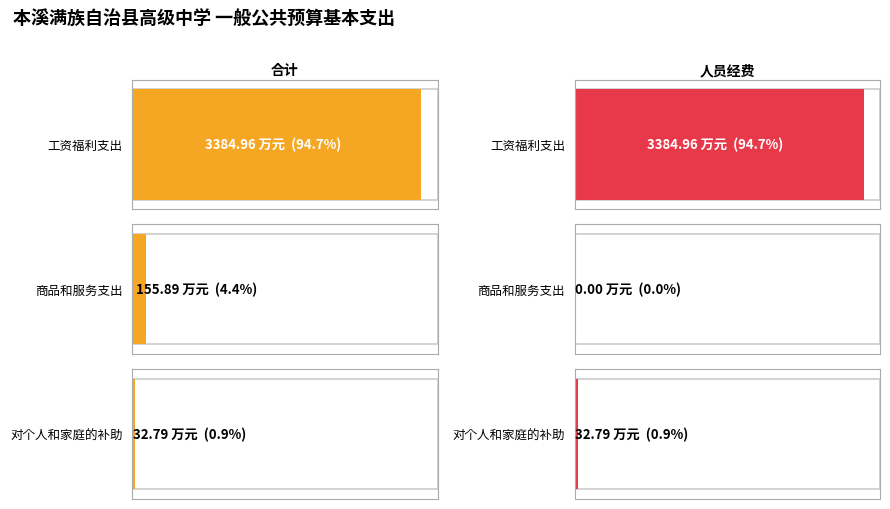

What is the total value across all series at 商品和服务支出?

155.9